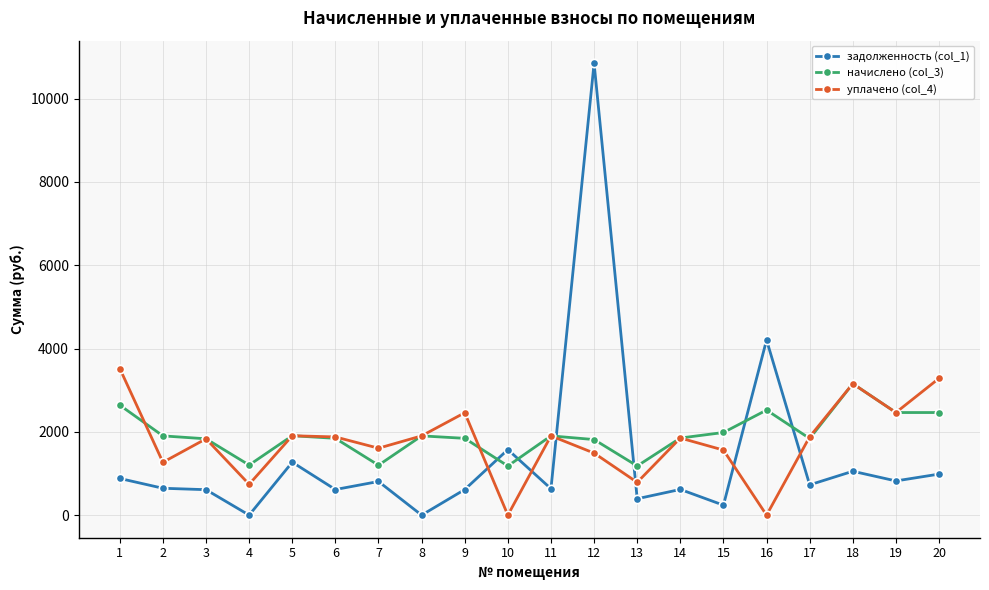

What is the value of the задолженность (col_1) point at the 6th from the left?

614.5